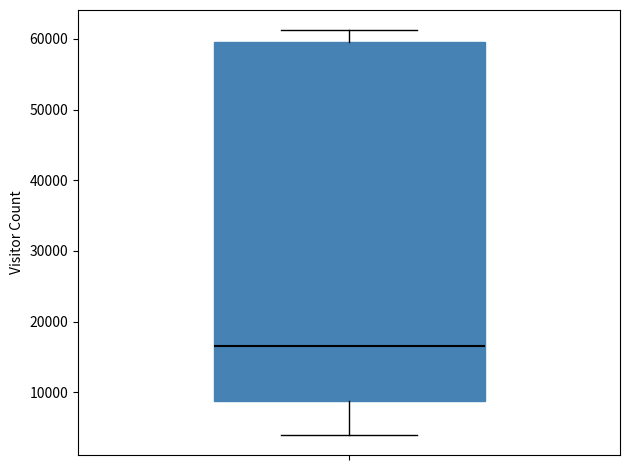

Where does the median line of the box sit on the y-axis? The values are not printed on the chart, so give them approximately, as read against the axis.

16000